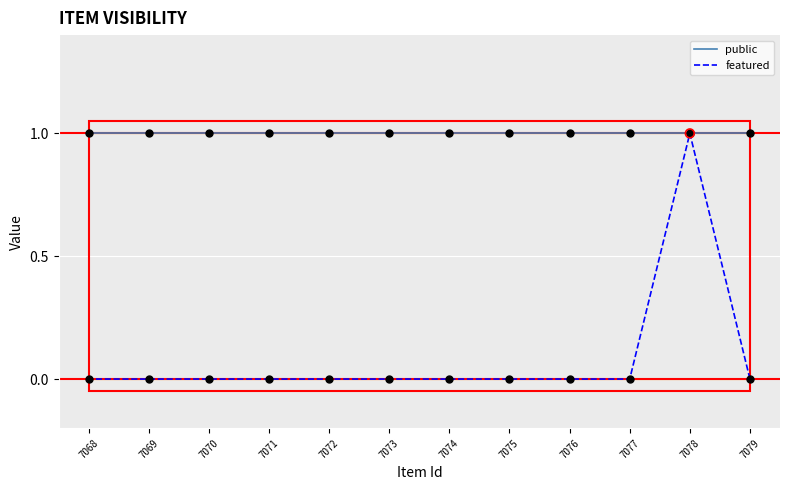

Is the value of featured at 7071 greater than the value of public at 7072?

No